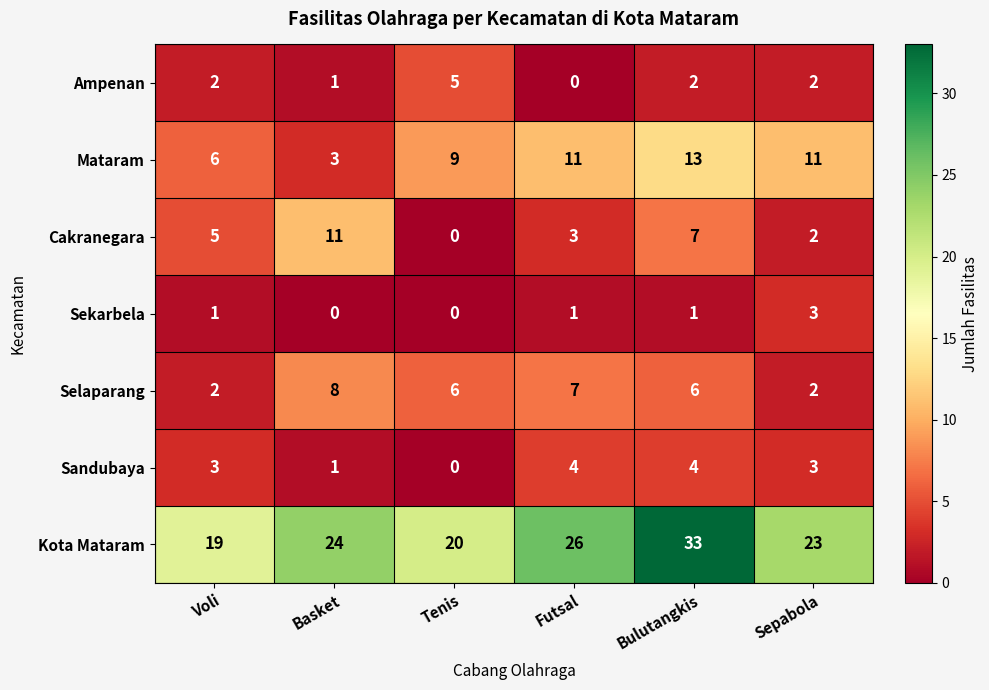

Which series has the widest spread of values?

Kota Mataram